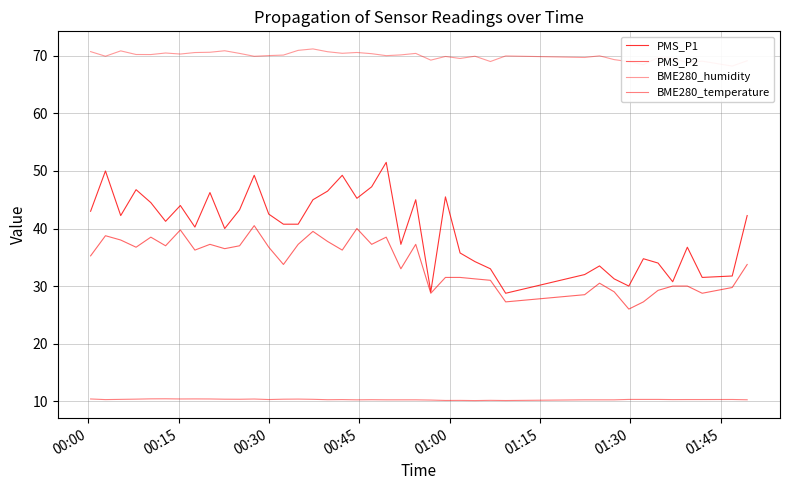

Which series has the largest total across all categories?

BME280_humidity